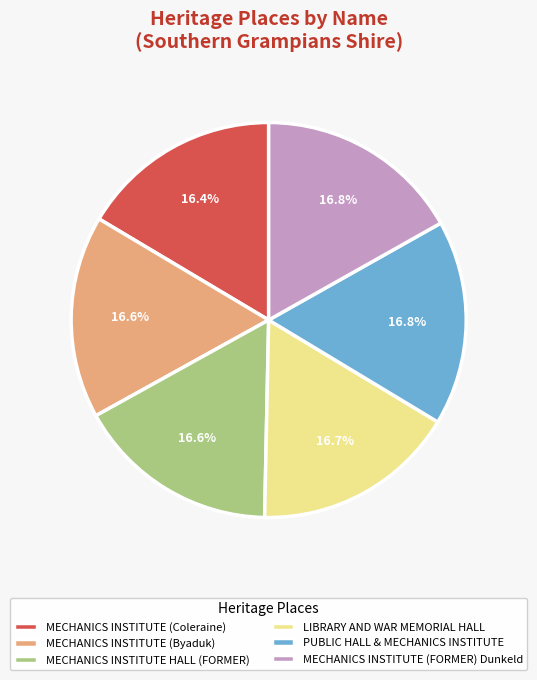

Is there any slice that represents more than half of the pie?

No